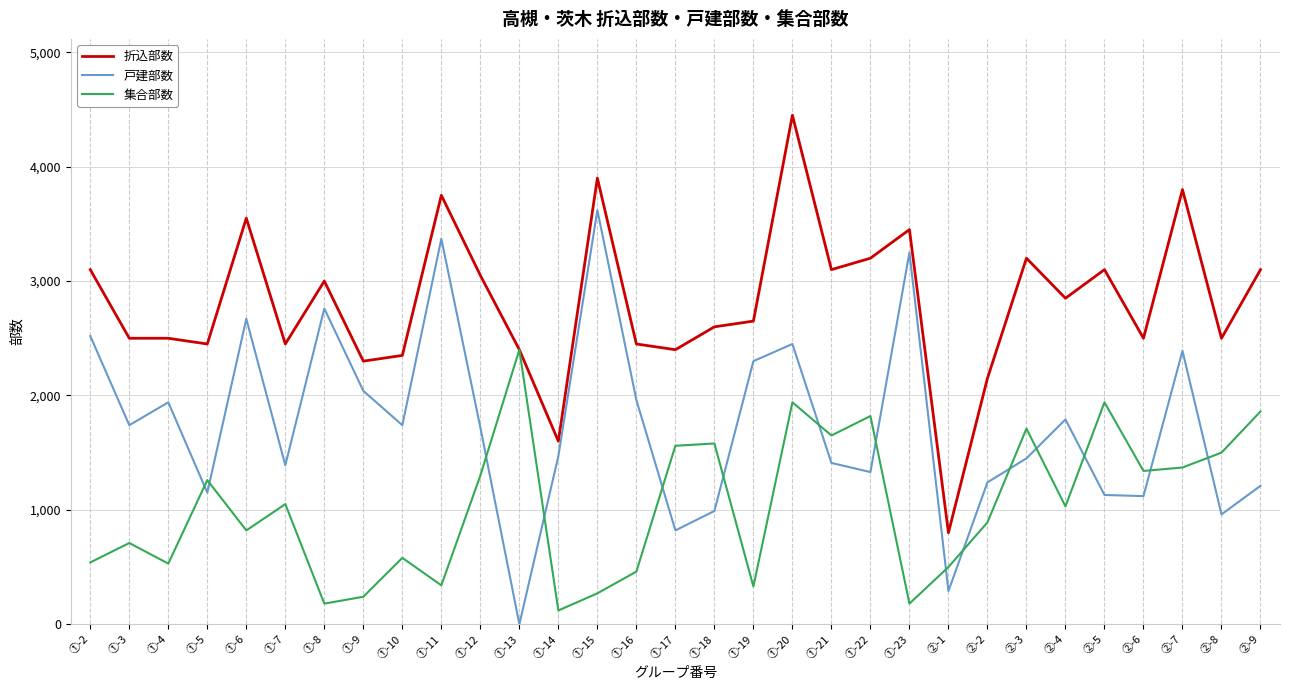

Where do 戸建部数 and 集合部数 first cross each other?

①-4 and ①-5